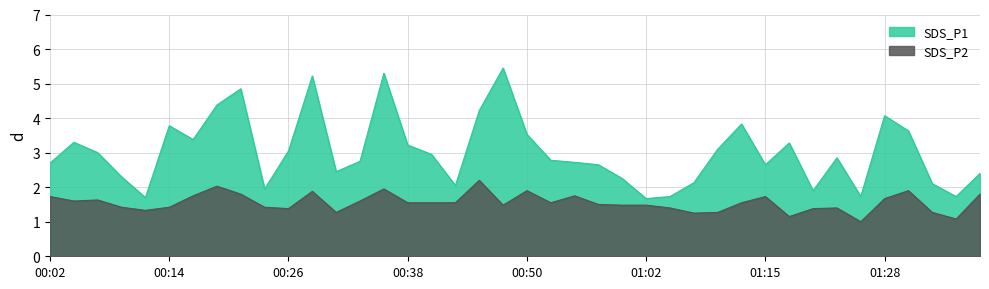

Rank the series at 00:43 from lowest to highest value.

SDS_P2, SDS_P1